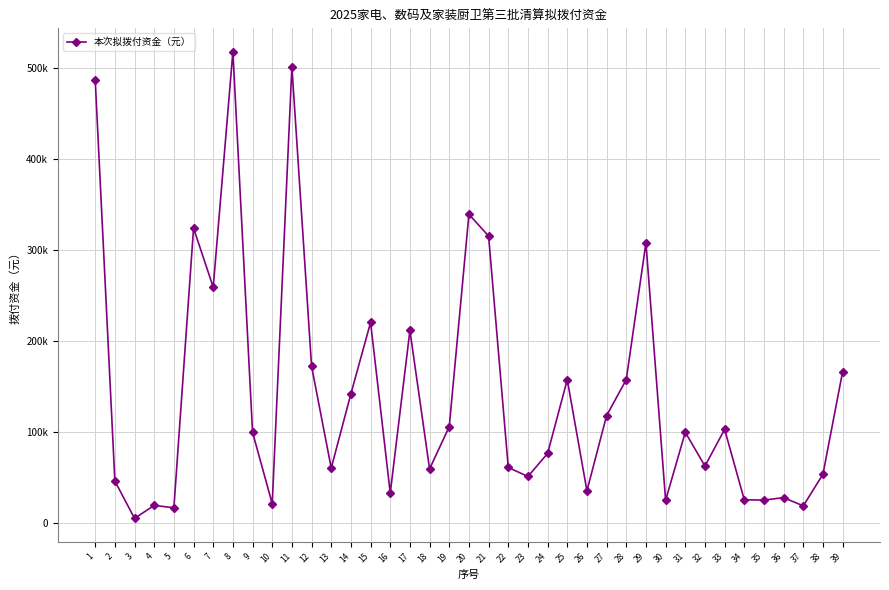

List the labels in order of value, largest first.

8, 11, 1, 20, 6, 21, 29, 7, 15, 17, 12, 39, 28, 25, 14, 27, 19, 33, 31, 9, 24, 32, 22, 13, 18, 38, 23, 2, 26, 16, 36, 34, 35, 30, 10, 4, 37, 5, 3